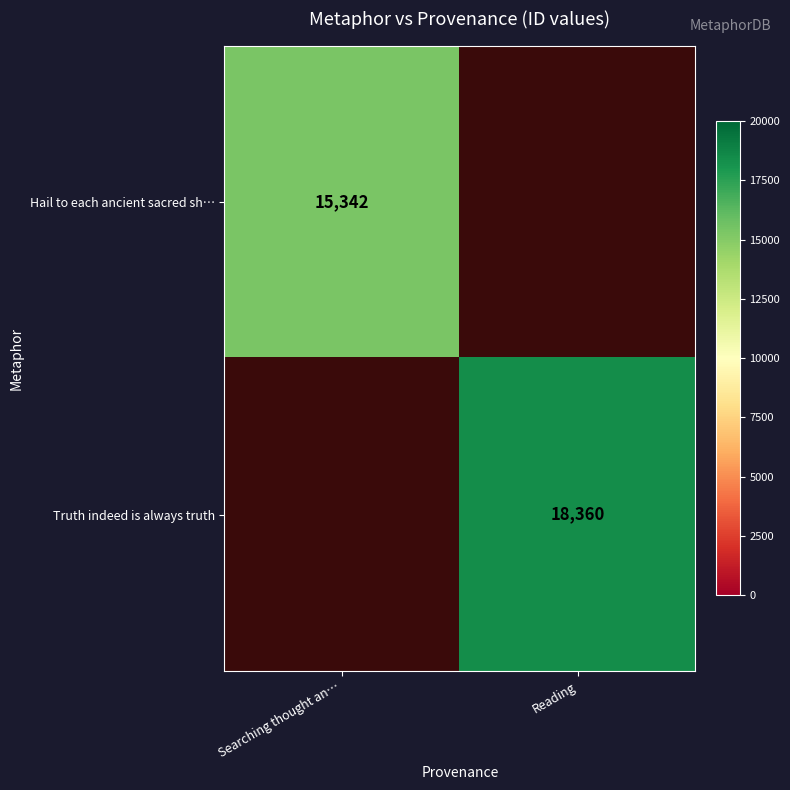

True or false: Hail to each ancient sacred sh… has a value of 15342 at Searching thought an….

True